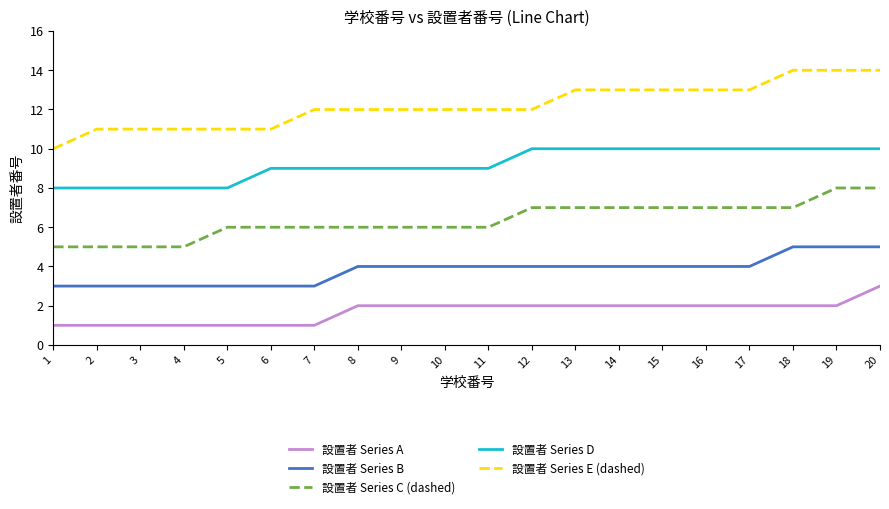

What is the difference between the maximum and minimum values in the 設置者 Series E (dashed) series?

4